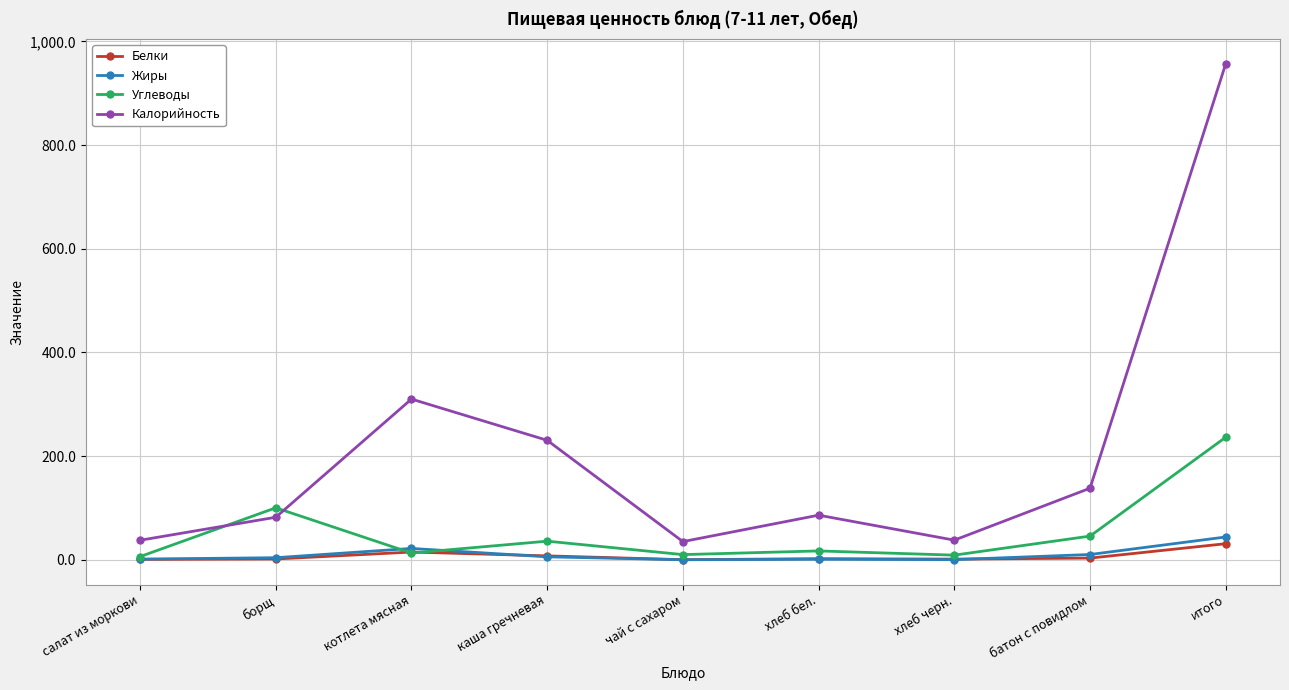

Which series has the largest total across all categories?

Калорийность